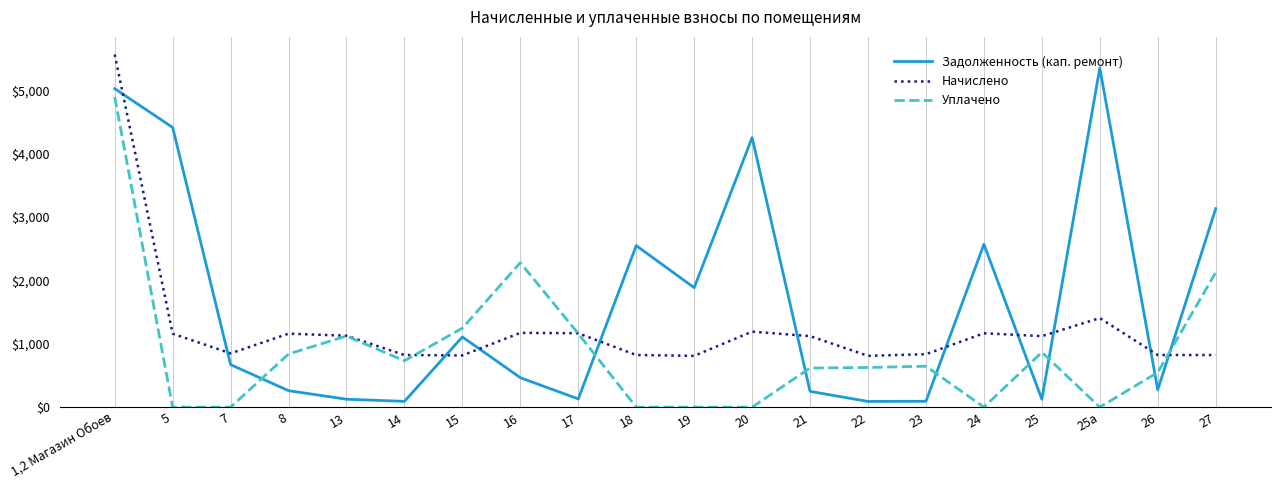

At which label is Начислено closest to 3188?

25а